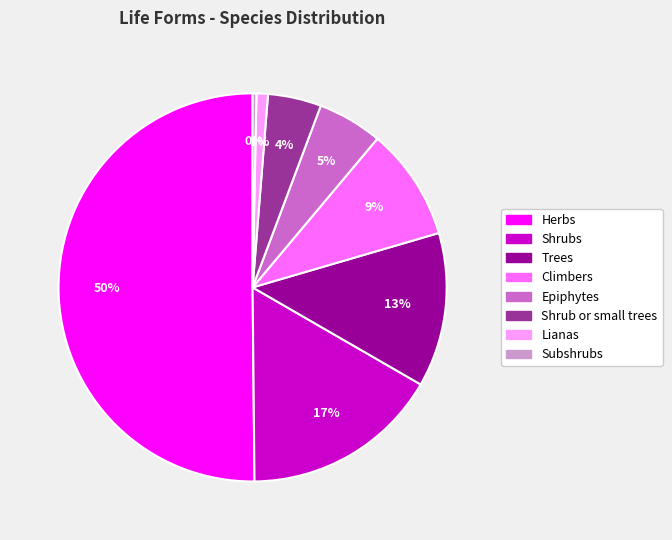

Is it true that Epiphytes is 1% of the pie?

False